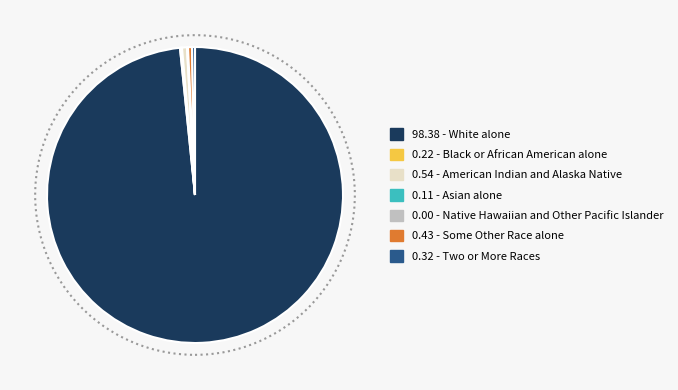

Does any single category account for the majority?

Yes